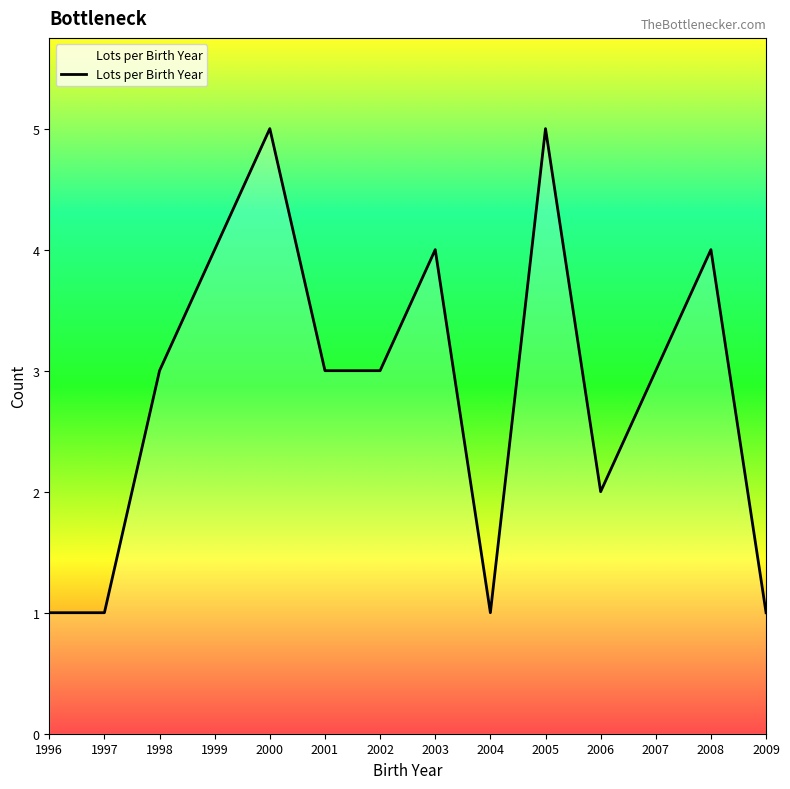

The value at 2003 is 4. True or false?

True